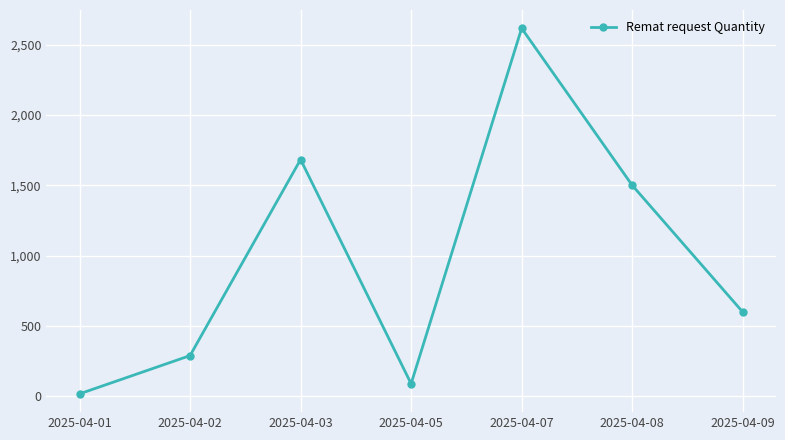

At which label is the value closest to 1317?

2025-04-08